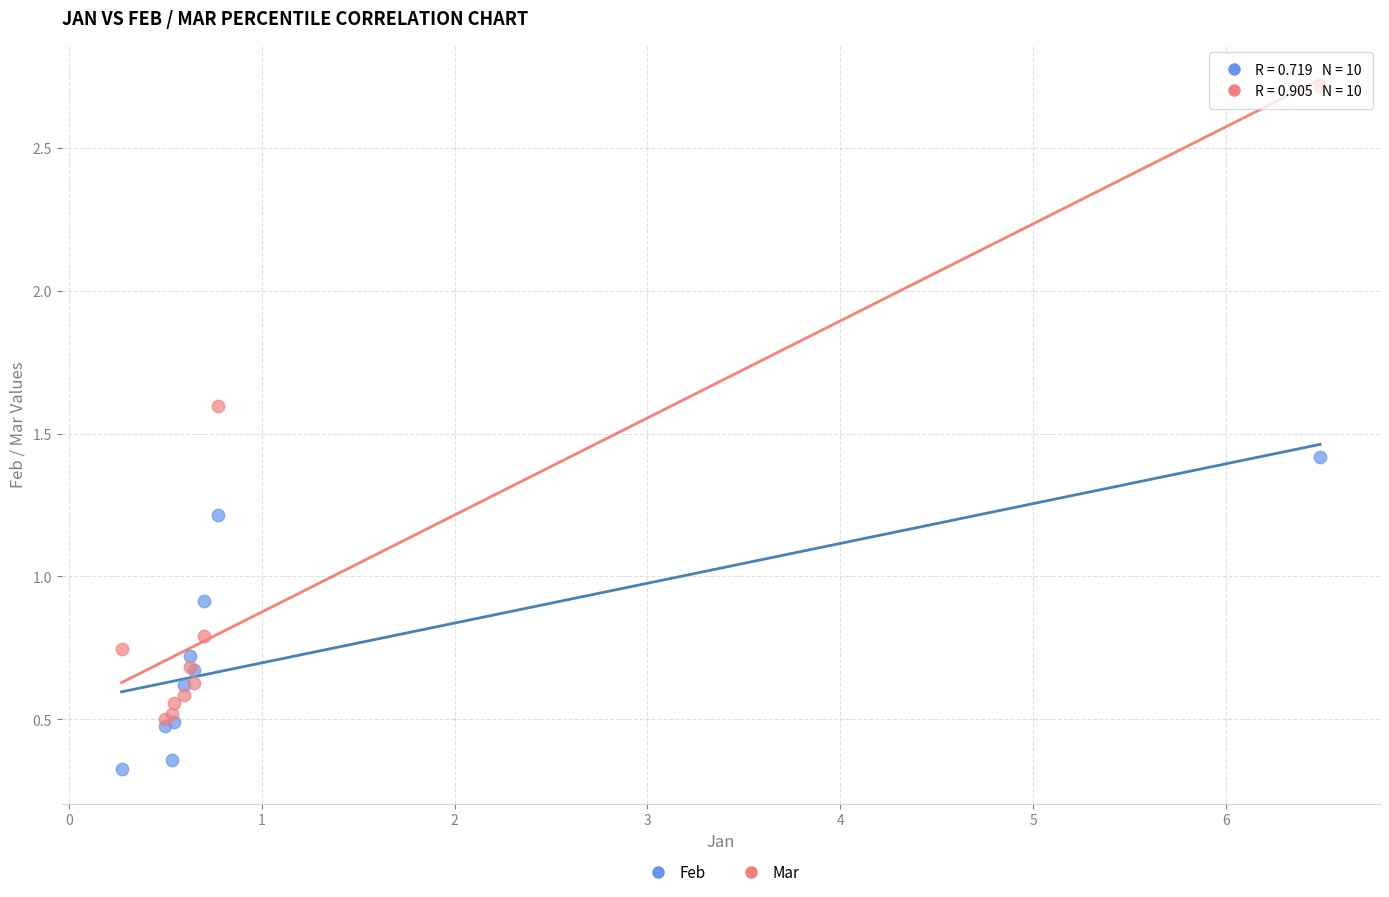

In the Feb series, what Y value is closest to 0?

0.3